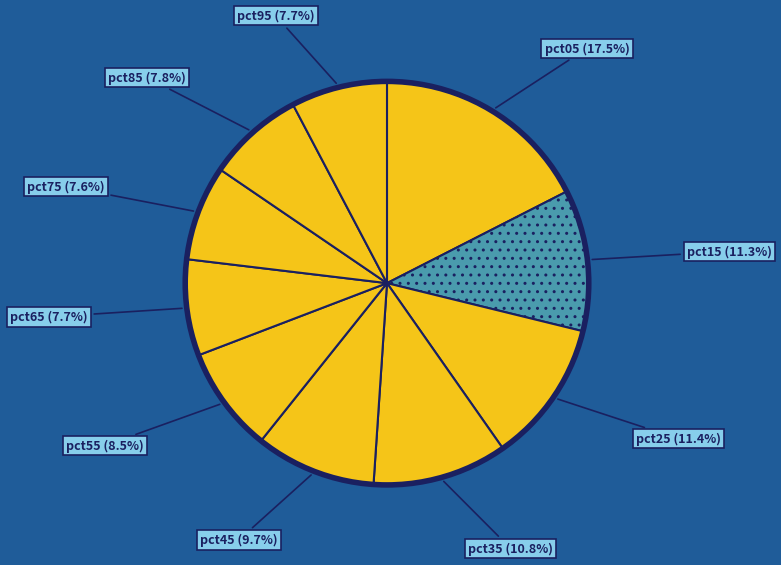

Is there any slice that represents more than half of the pie?

No